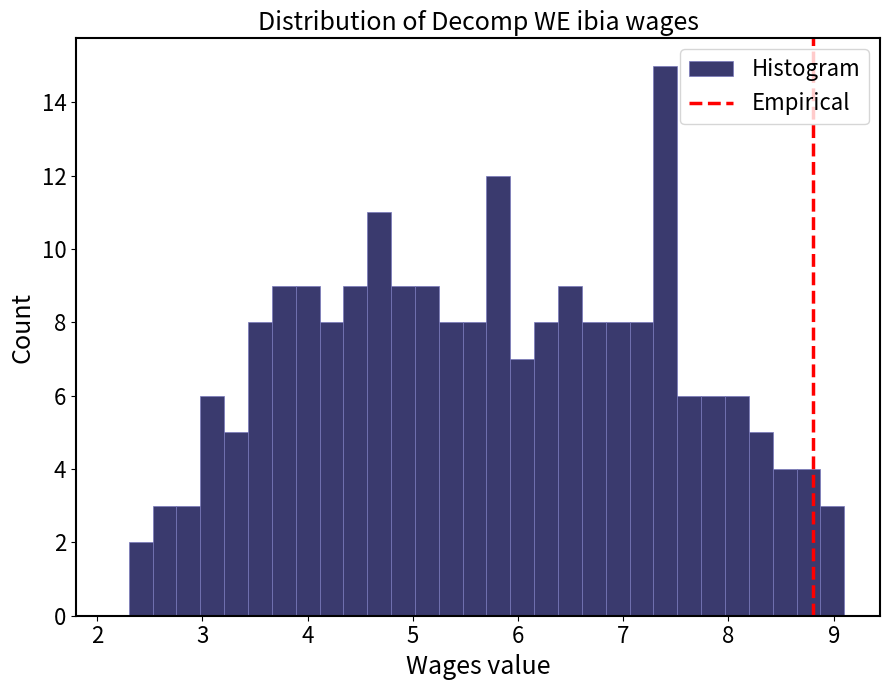

Read against the x-axis, roughly where is the centre of the tallest bar?

7.4